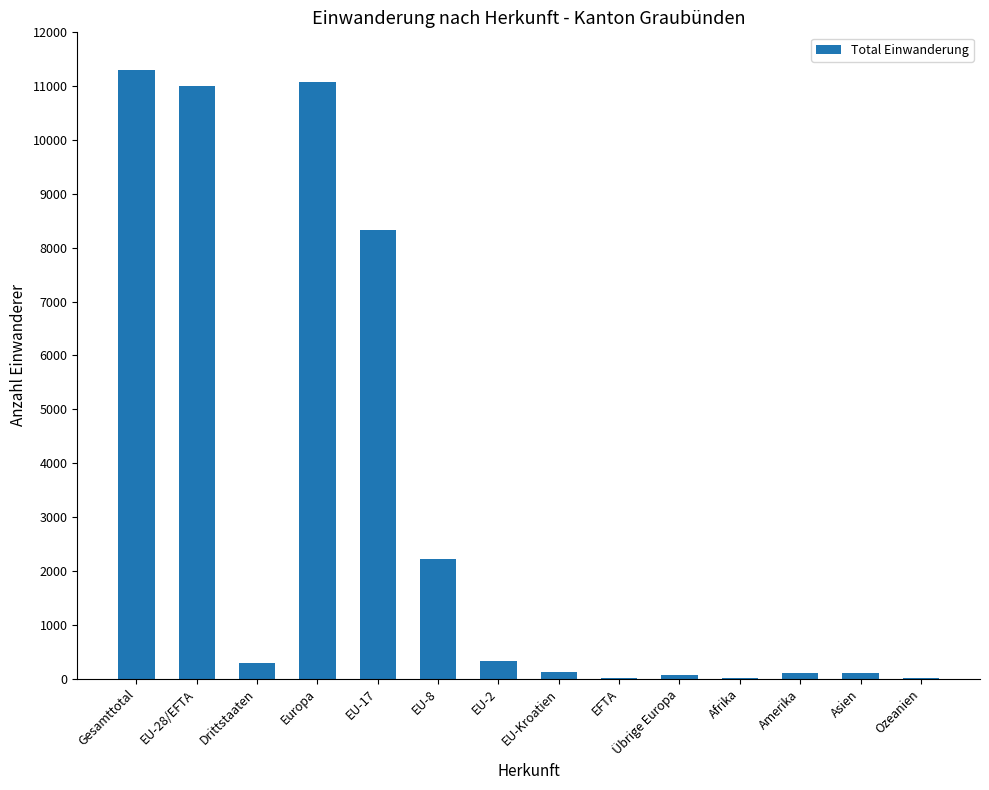

What is the maximum value shown in the chart?

11298